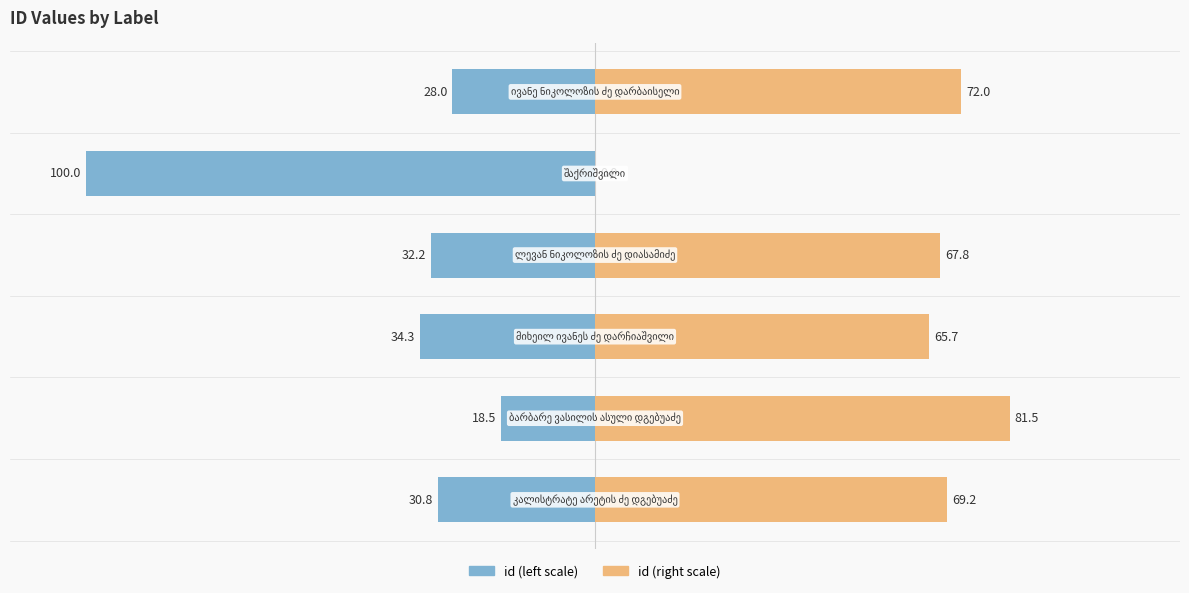

What is the difference between the maximum and minimum values in the id (left) series?

81.5